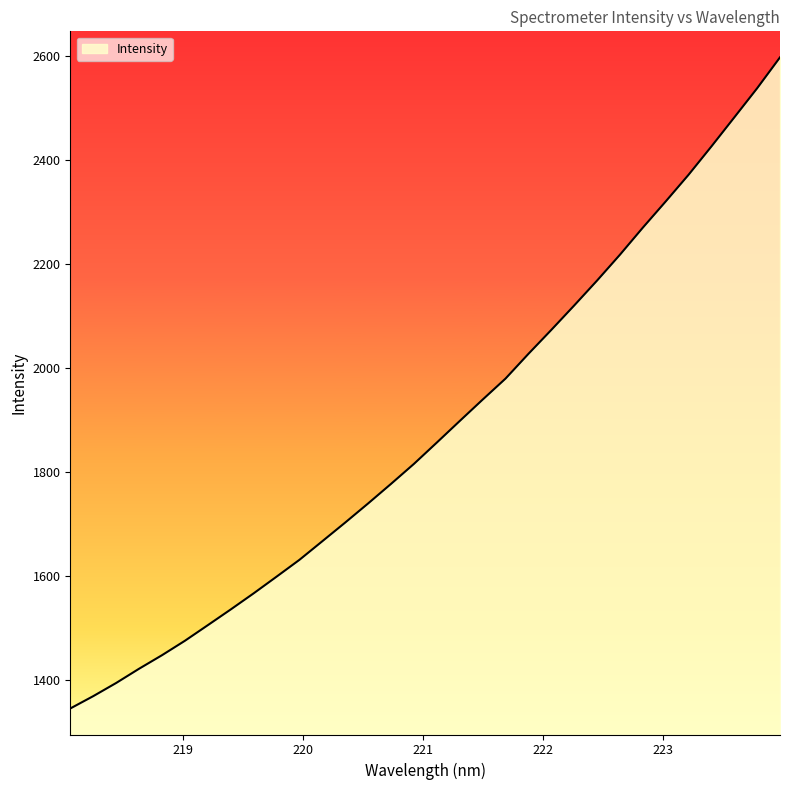

What is the minimum value shown in the chart?

1345.8